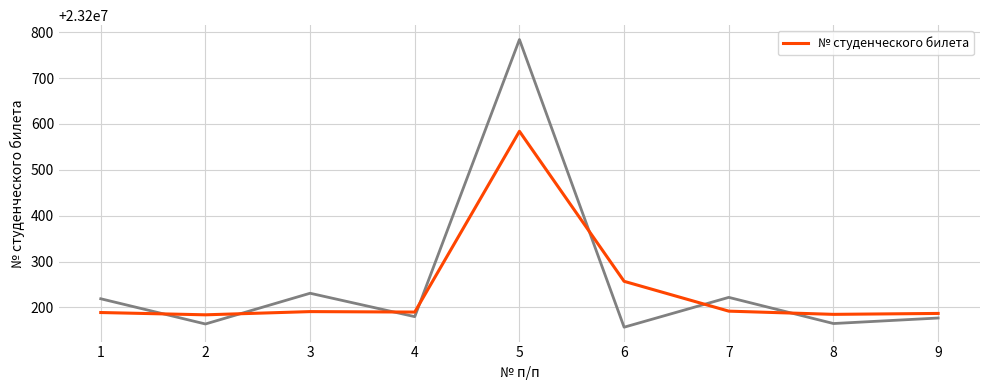

True or false: the data has more than 1 interior local peaks.

True